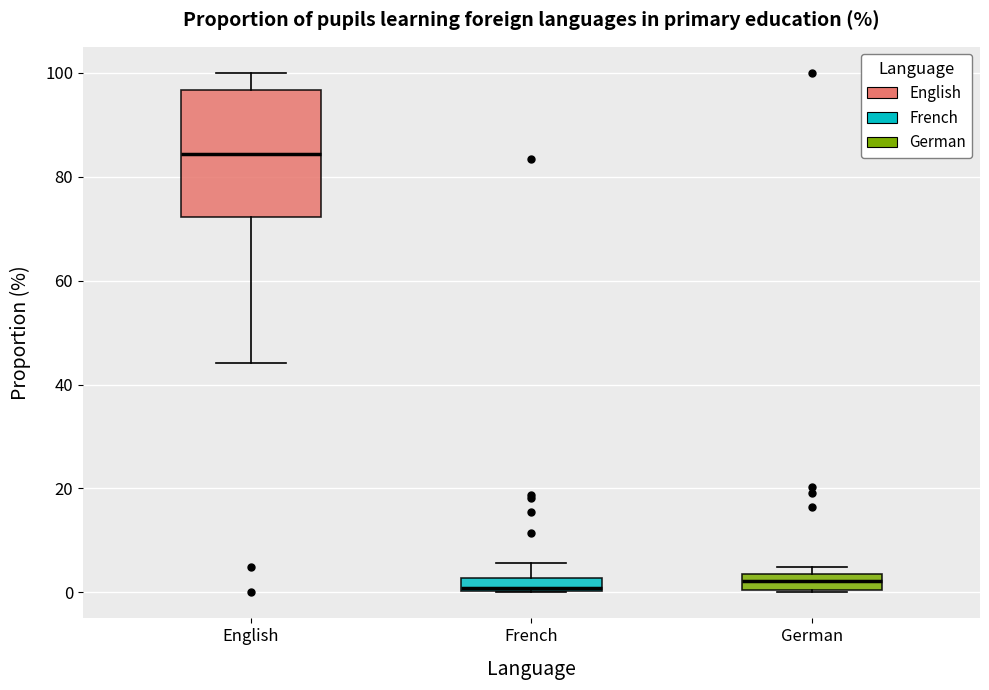

Where is the upper edge of the box for French on the y-axis? The values are not printed on the chart, so give them approximately, as read against the axis.

2